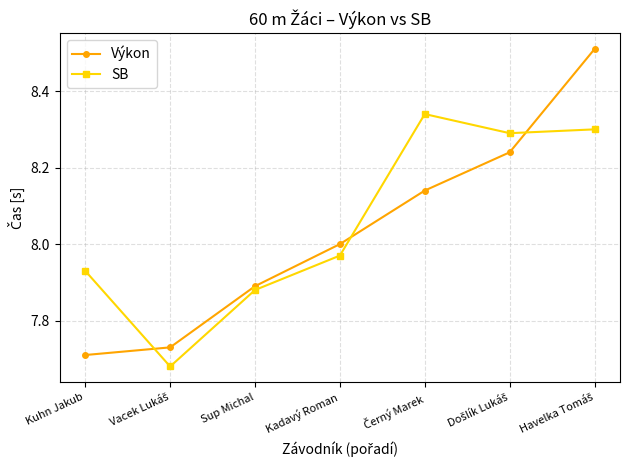

In SB, how many points are higher than both neighbors (excluding endpoints)?

1